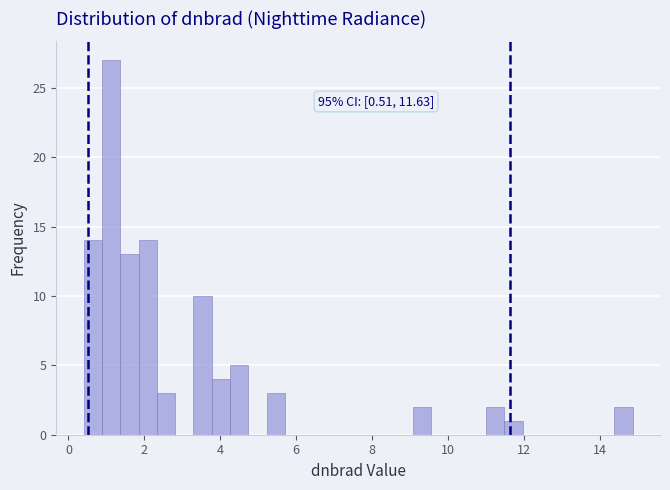

Read against the x-axis, roughly where is the centre of the tallest bar?

1.2